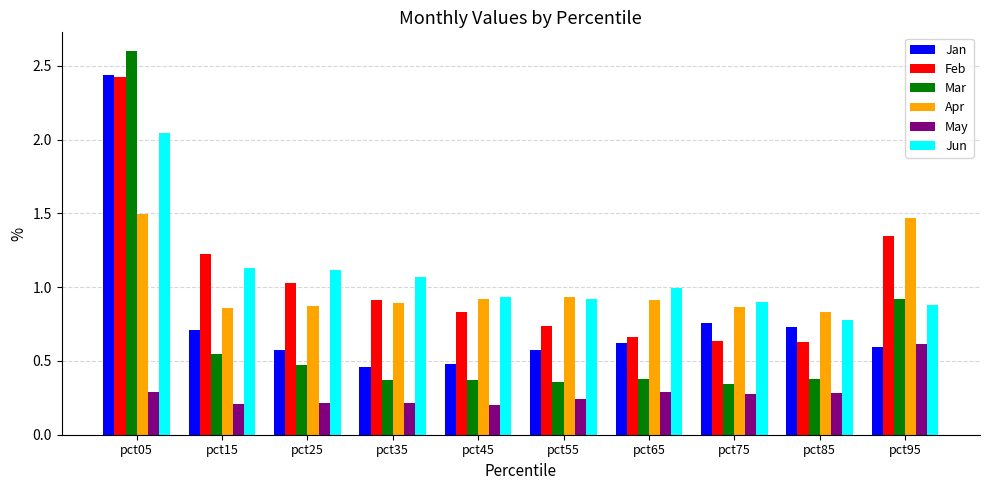

What is the difference between the highest and lowest values at pct15?

1.0